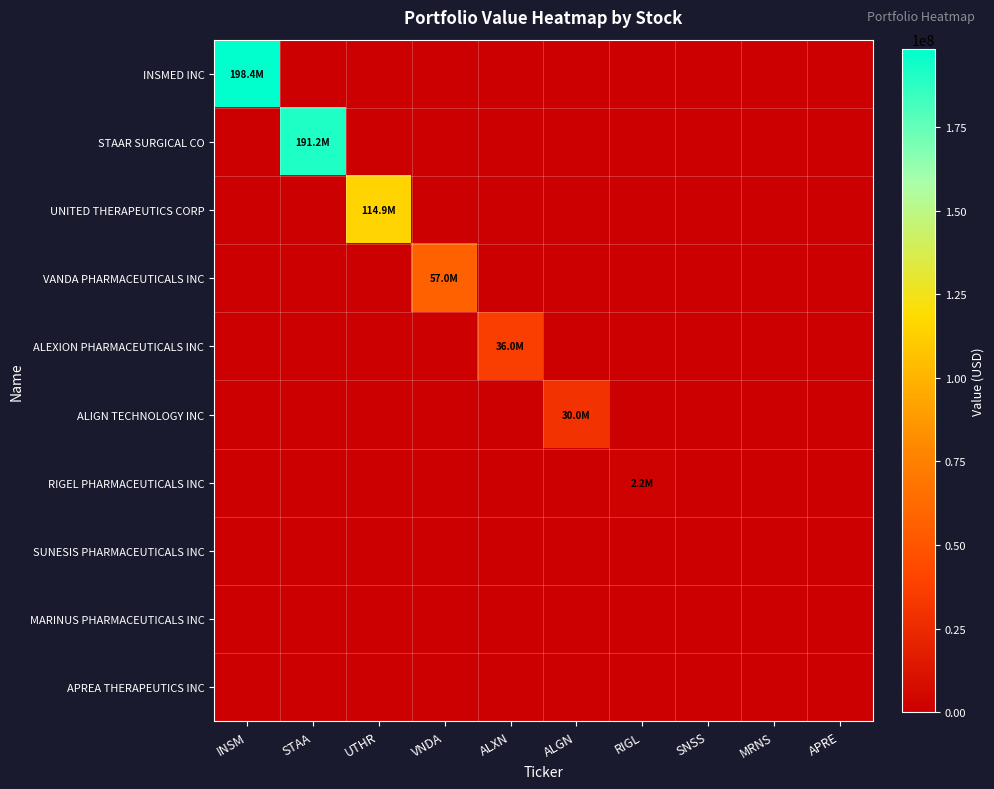

Which category has the lowest value across all series?

STAA